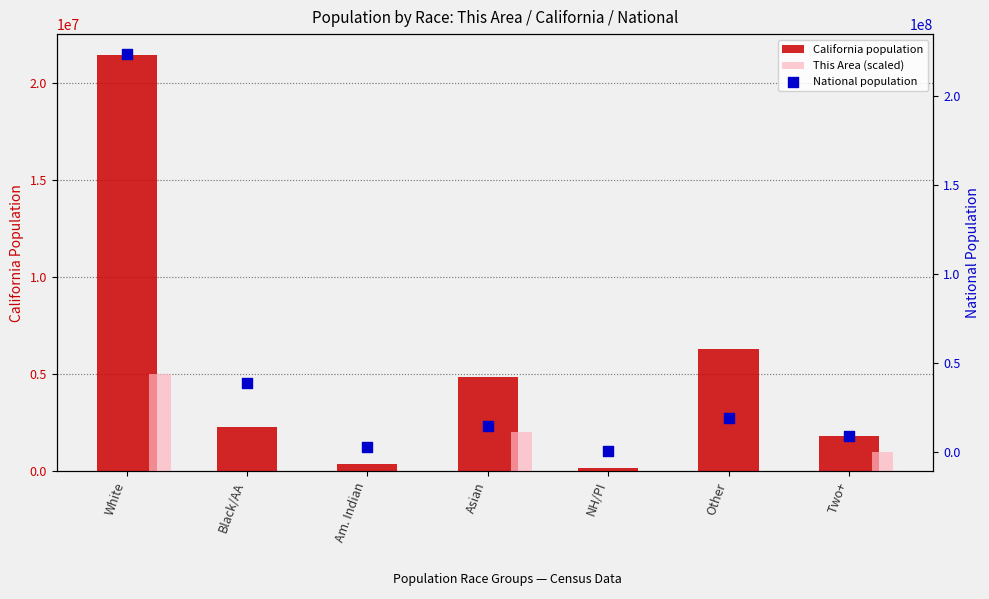

Which series has the widest spread of Y values?

National population